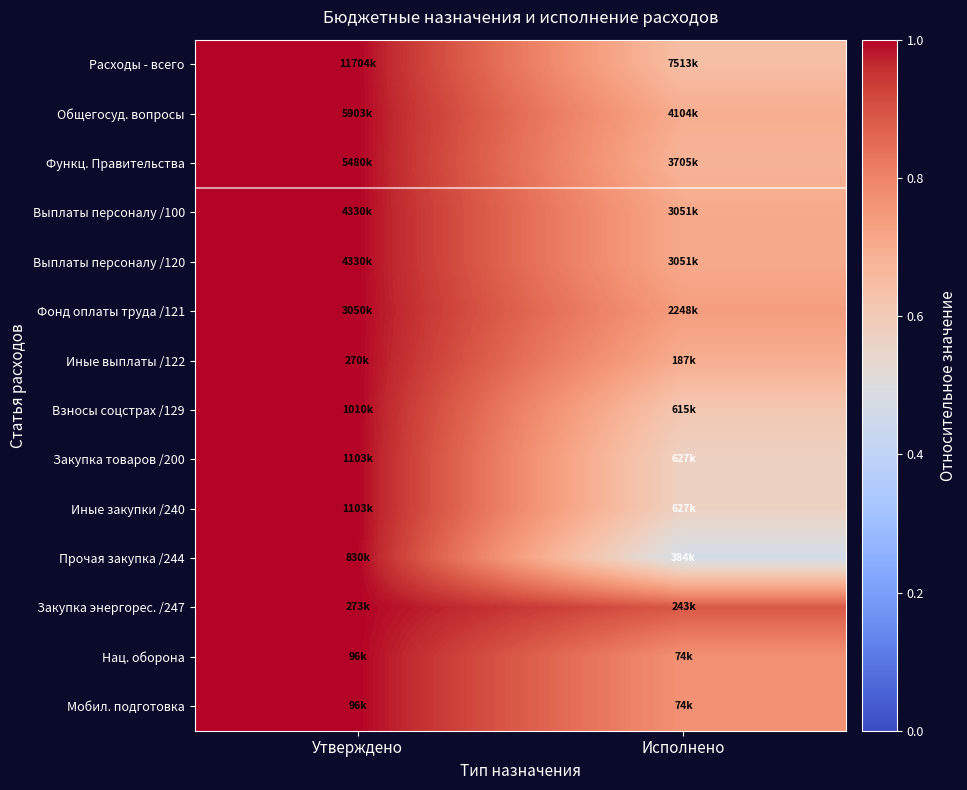

Which label corresponds to the smallest value in the chart?

Исполнено